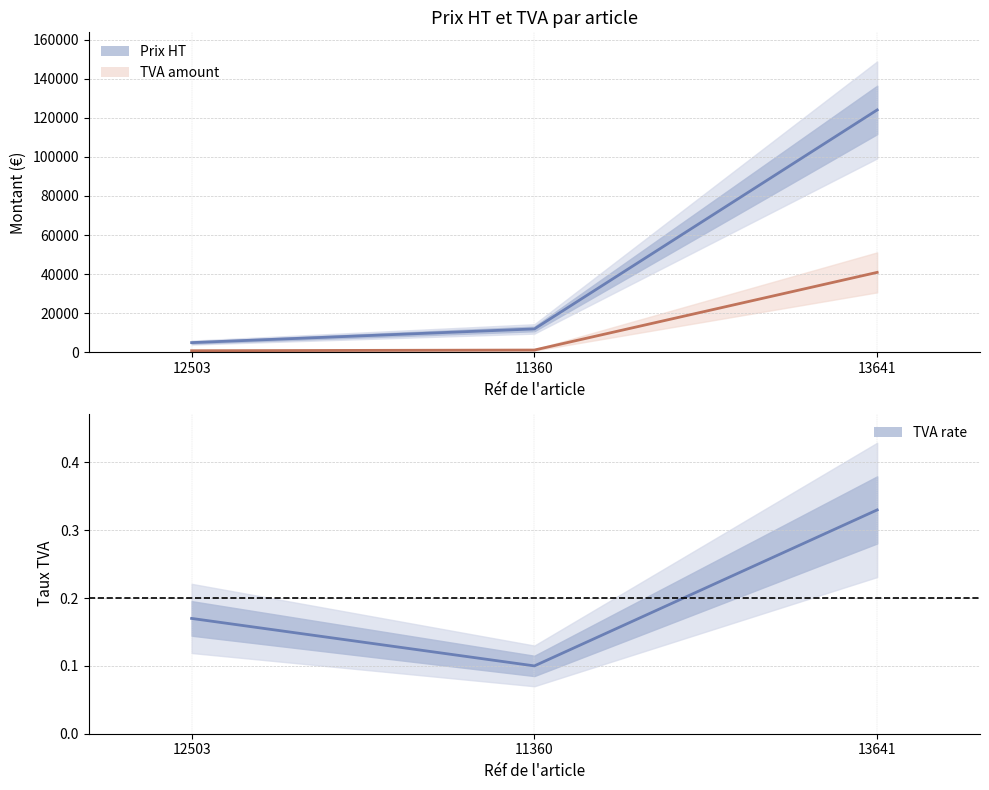

Between 12503 and 11360, which is larger?

11360